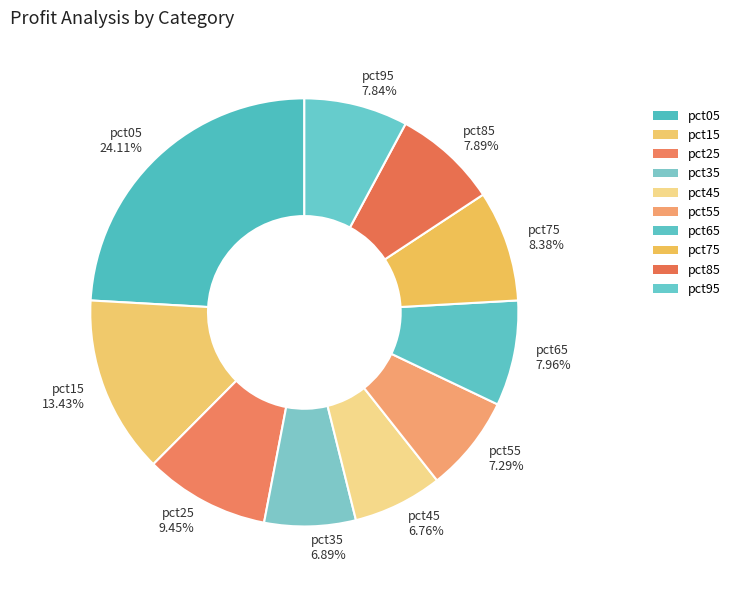

To the nearest percent, what is the average slice percentage?

10%